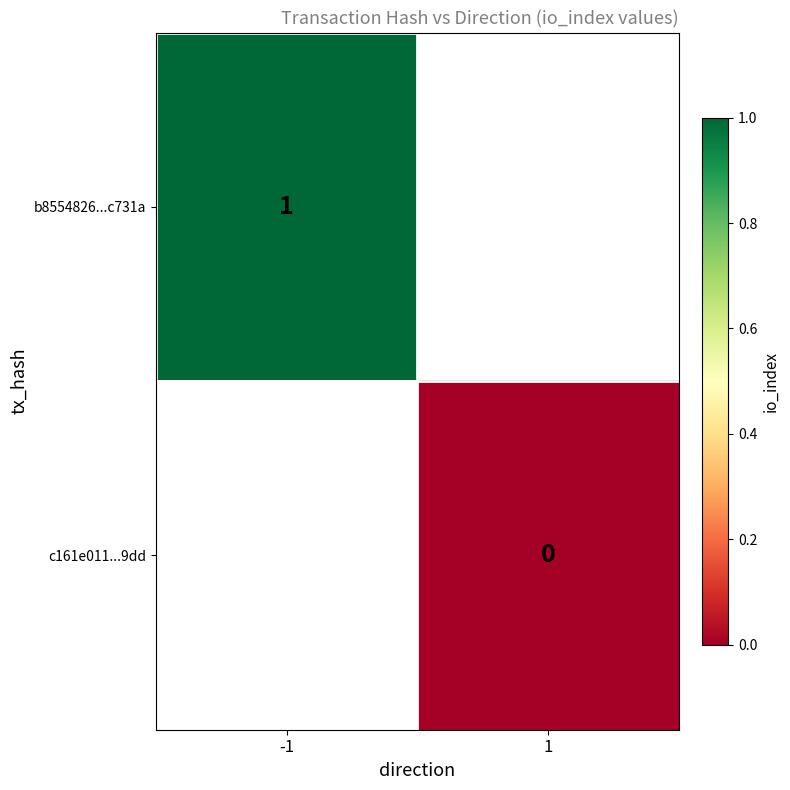

Is the value of c161e011...9dd at 1 greater than the value of b8554826...c731a at -1?

No